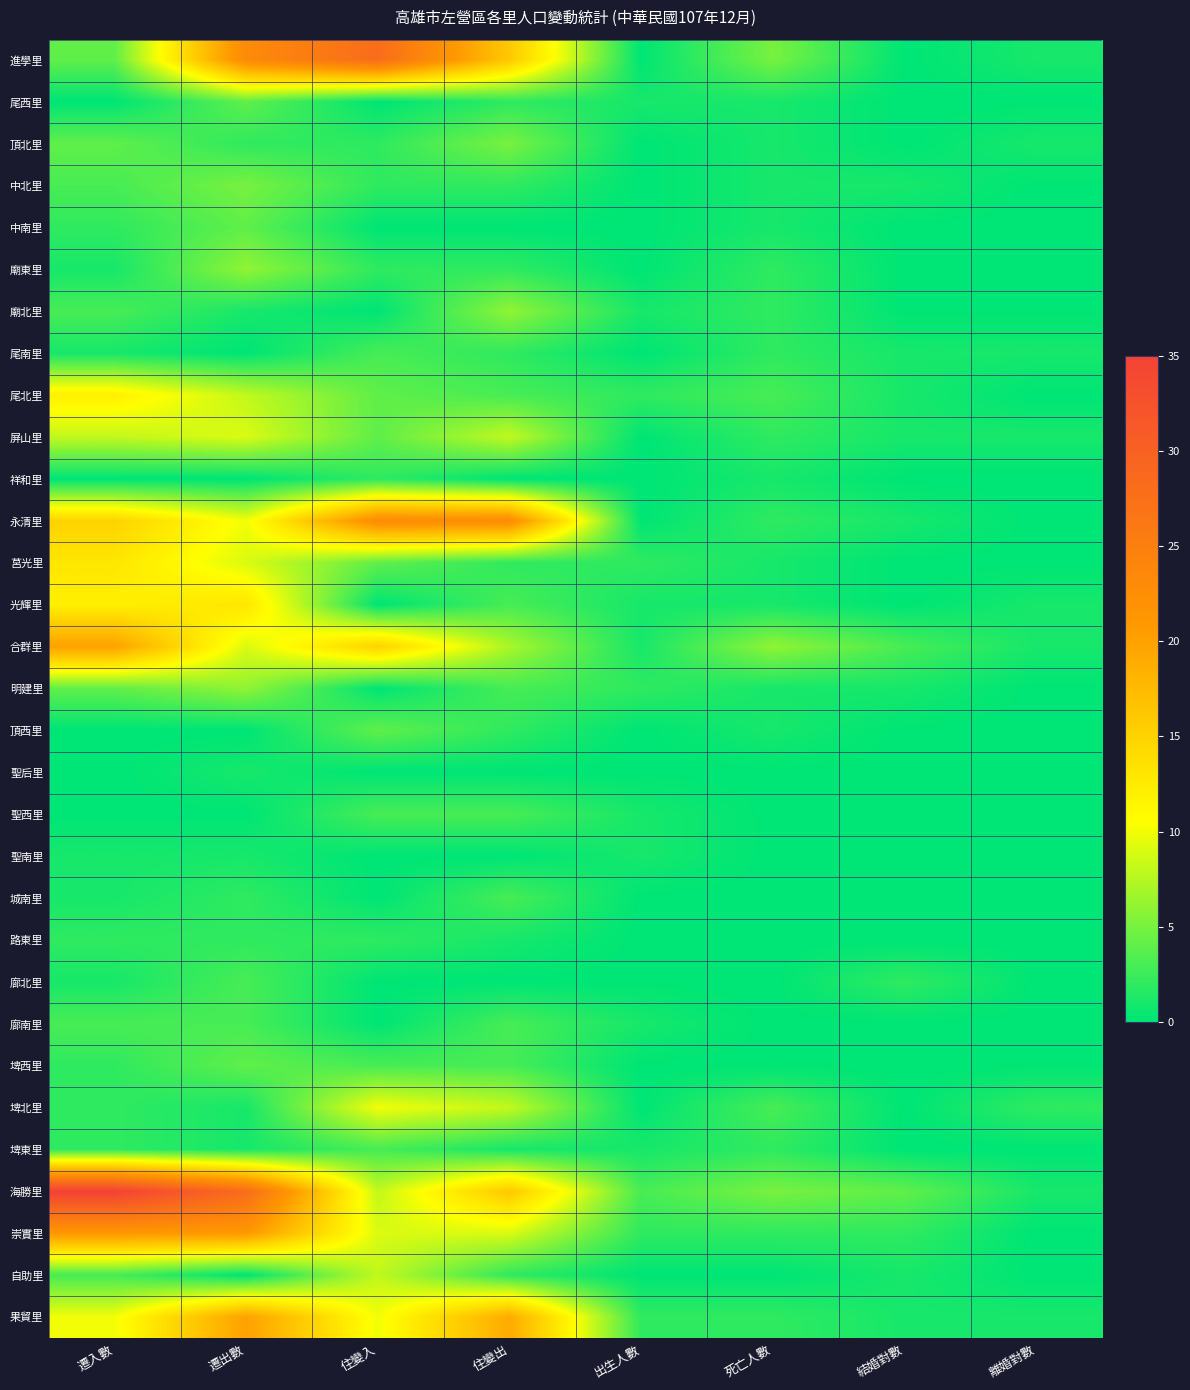

How many series are shown in this chart?

31